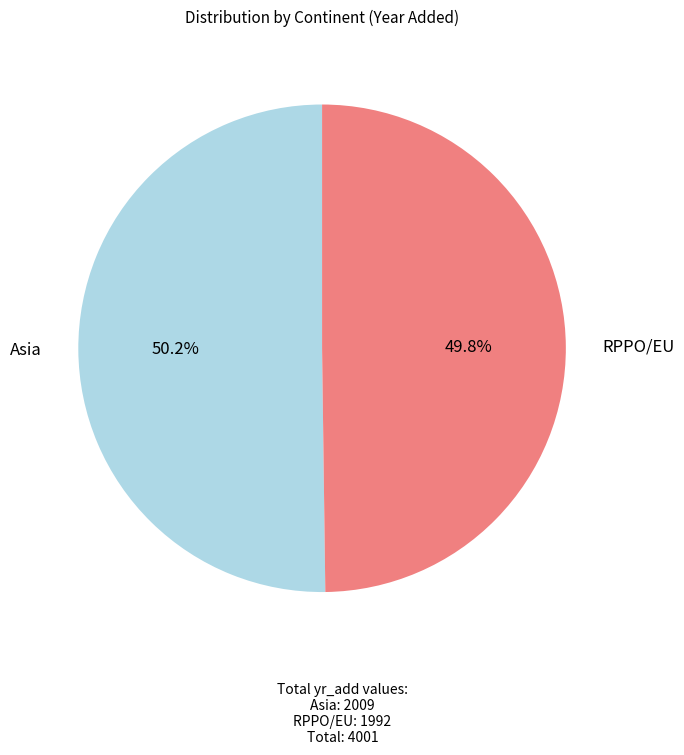

Is there any slice that represents more than half of the pie?

Yes